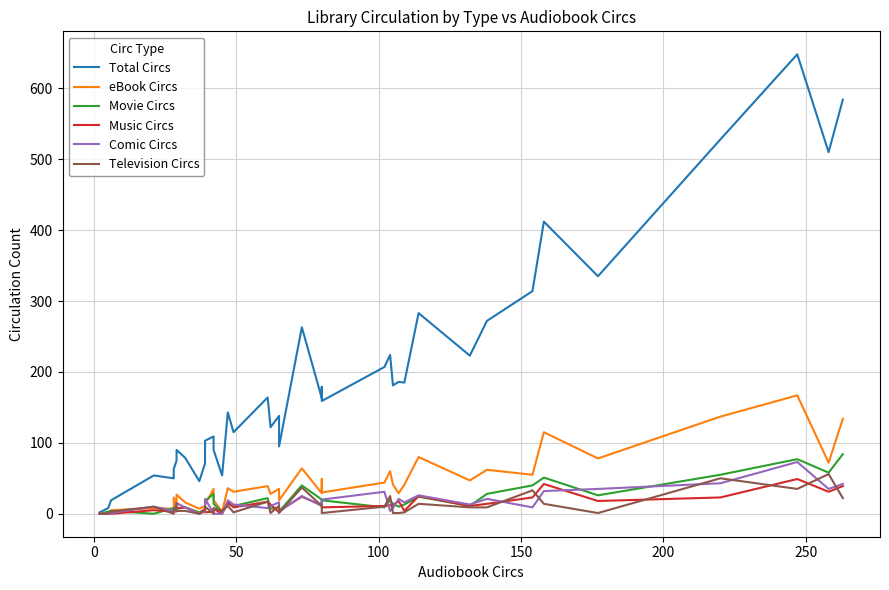

Reading left to right, extract all data points from this chart.

Total Circs: 2	8	19	54	50	63	75	90	79	46	71	103	109	90	54	143	115	164	122	138	95	263	163	179	159	207	224	181	186	185	283	223	272	314	412	335	528	648	510	584
eBook Circs: 0	0	5	8	7	23	13	27	16	7	11	13	35	19	3	36	31	39	28	35	19	64	29	49	30	44	60	41	29	41	80	47	62	55	115	78	137	167	72	134
Movie Circs: 0	3	4	0	8	5	7	7	9	2	6	18	28	14	2	14	11	22	7	9	3	40	20	14	19	9	19	14	10	13	24	11	28	40	51	26	55	77	58	84
Music Circs: 0	0	0	5	3	1	8	8	9	0	7	2	3	7	0	16	9	17	13	2	4	24	12	15	9	11	12	12	18	4	25	11	14	23	42	18	23	49	31	39
Comic Circs: 0	0	1	10	4	4	3	15	9	0	3	21	1	0	0	19	13	8	11	16	3	25	11	18	20	31	4	8	21	16	26	13	21	9	32	35	43	73	35	42
Television Circs: 0	0	3	10	0	2	15	4	4	0	5	10	0	8	4	11	2	17	1	11	1	37	11	3	1	10	25	1	1	2	14	9	9	33	14	1	50	35	56	22